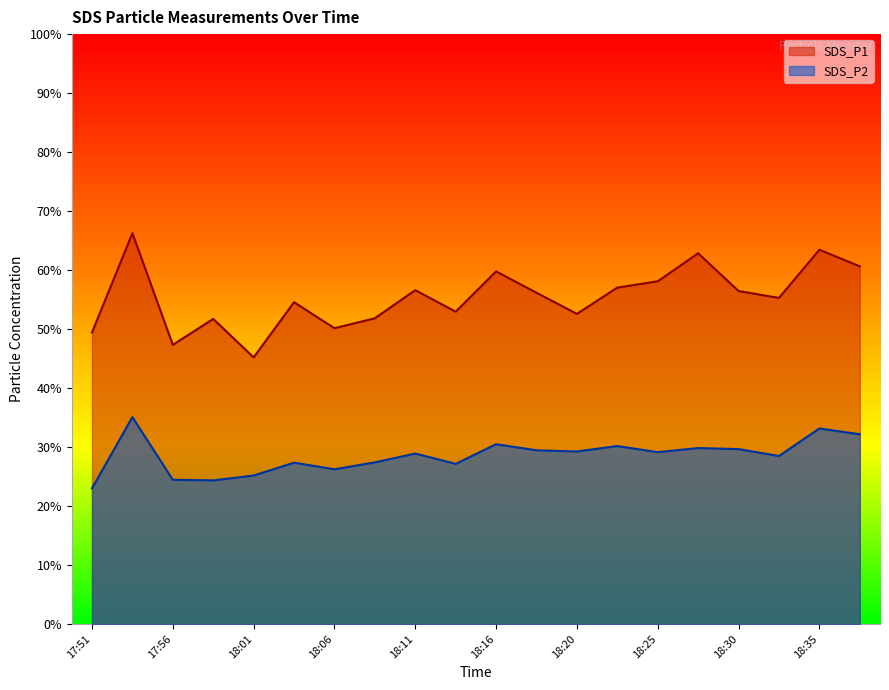

Reading right to left, what are all the values shown in this chart?

SDS_P1: 60.6	63.5	55.3	56.5	62.9	58.1	57.0	52.6	56.1	59.8	53.0	56.6	51.8	50.1	54.5	45.2	51.7	47.3	66.2	49.4
SDS_P2: 32.2	33.1	28.5	29.6	29.8	29.1	30.2	29.2	29.4	30.5	27.1	28.9	27.4	26.2	27.4	25.2	24.4	24.4	35.1	23.0